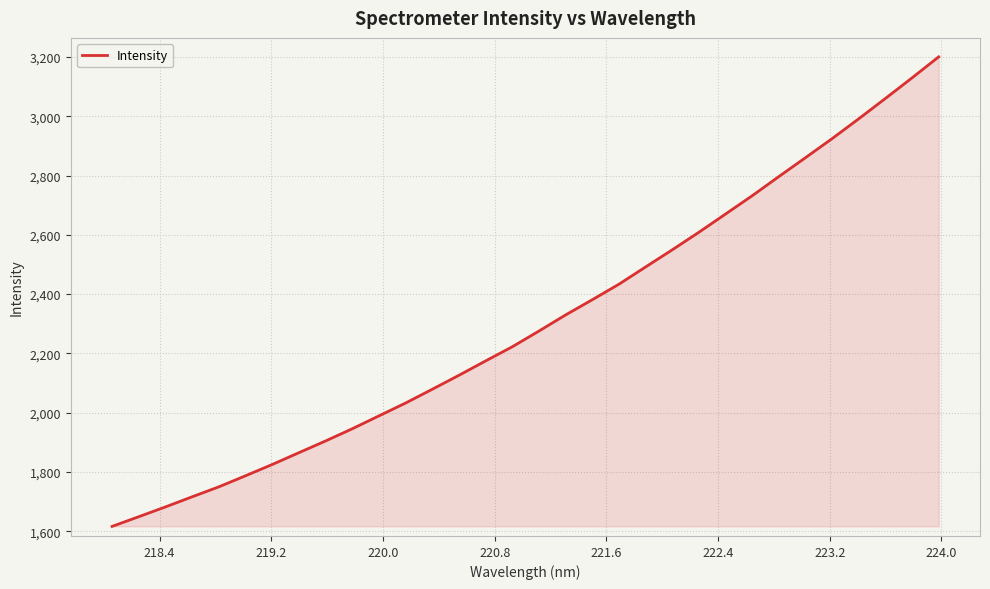

Does the chart display data point markers on the line(s)?

No